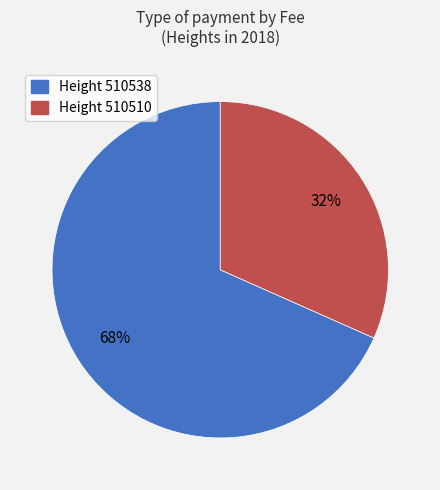

Is there any slice that represents more than half of the pie?

Yes